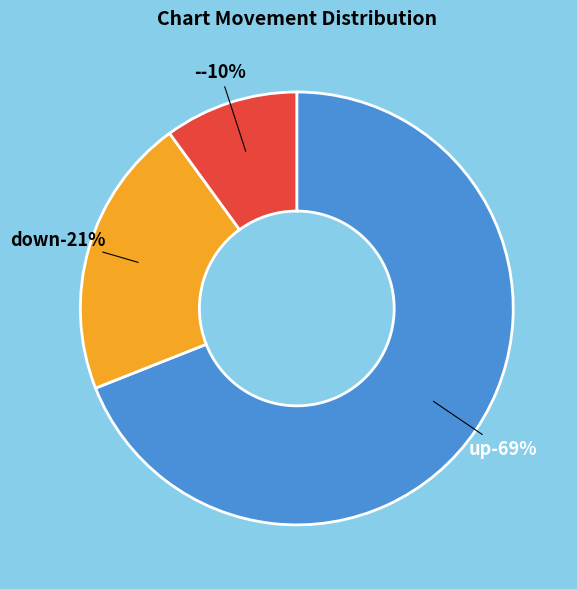

Count the number of slices in the pie.

3